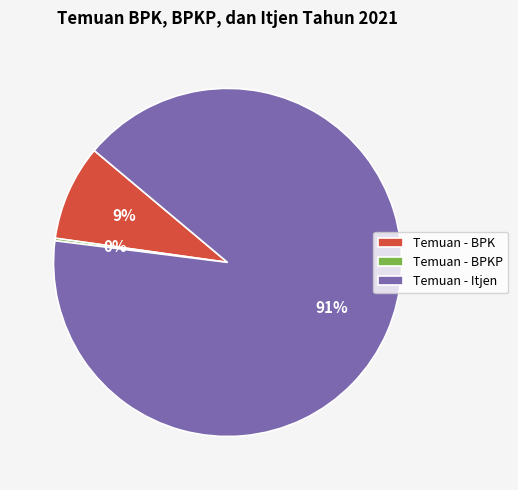

Is the sum of Temuan - Itjen and Temuan - BPK greater than half?

Yes